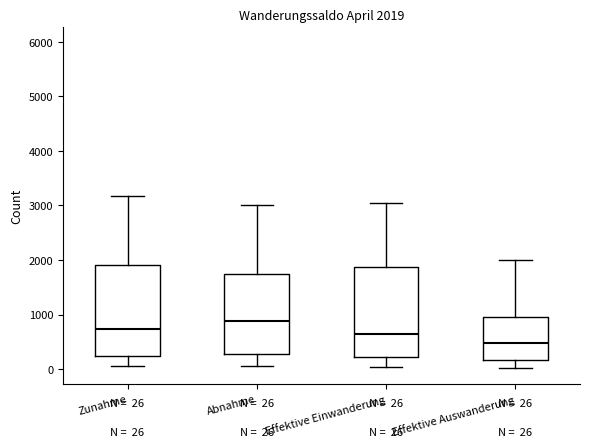

Which box has the highest median line?

Abnahme